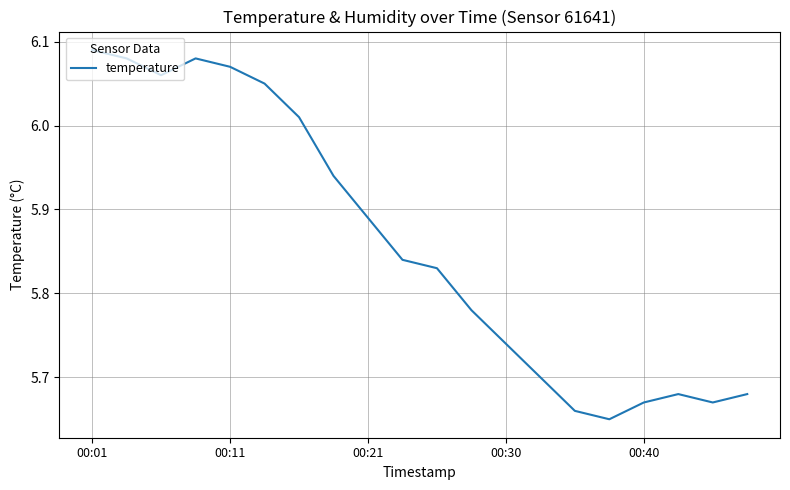

Does the chart display data point markers on the line(s)?

No